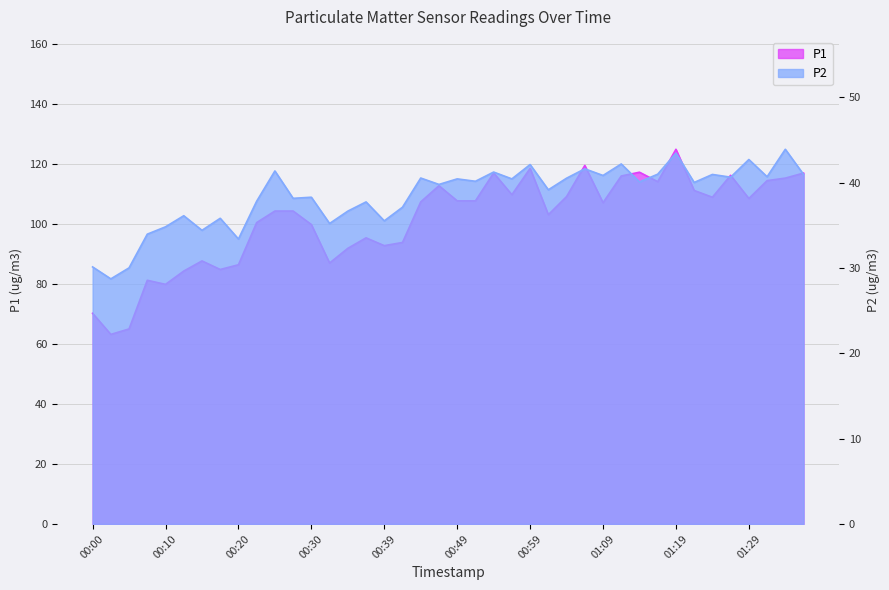

What position from the left is 00:22?

10